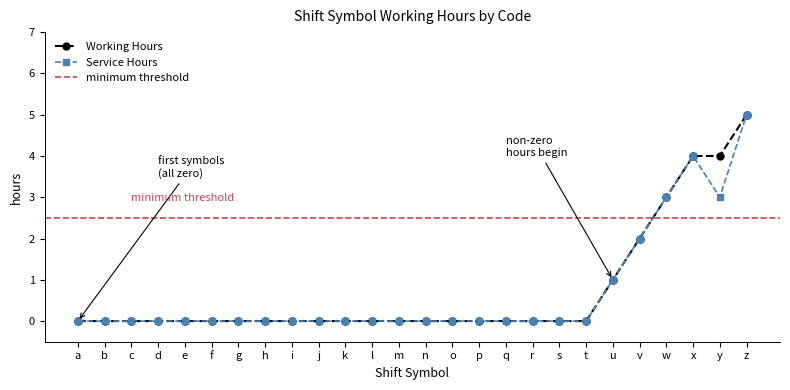

How many data points does each series have?

26